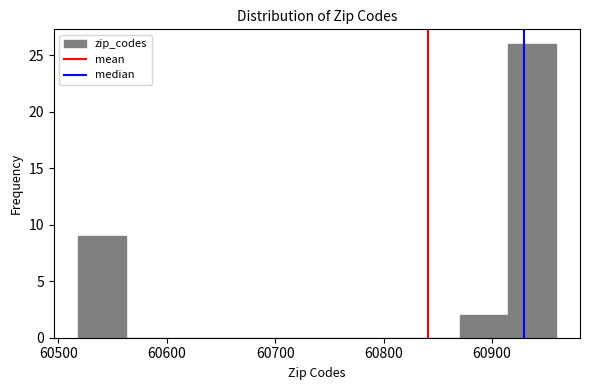

Which range on the x-axis has the tallest bar?

60910 to 60960